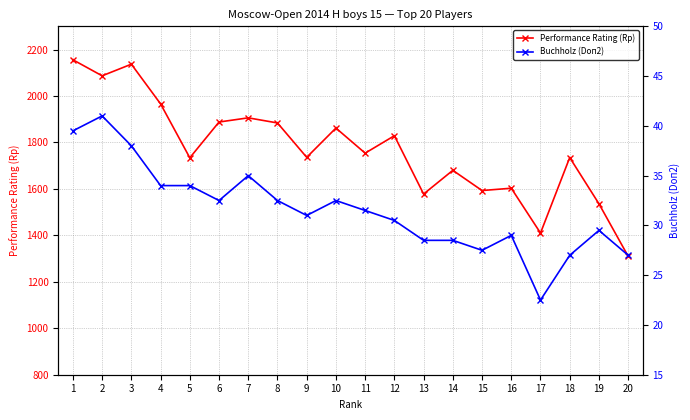

How many lines are shown in the chart?

2